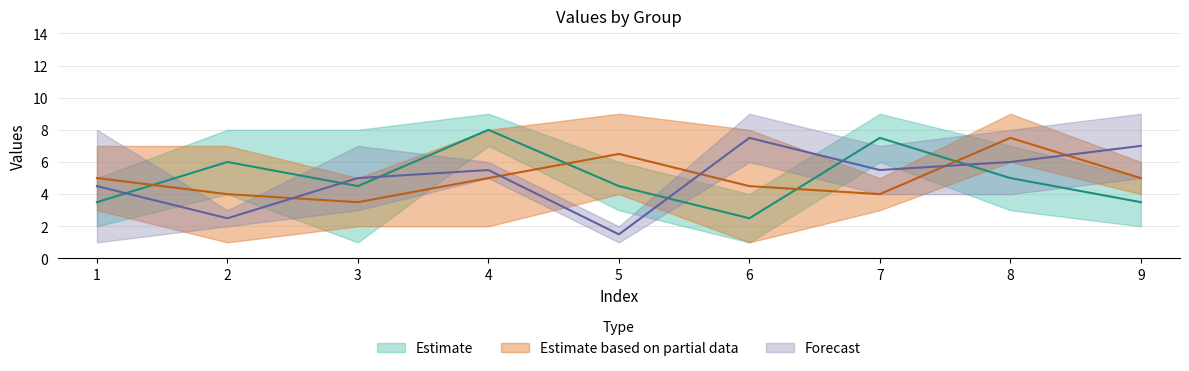

Which label corresponds to the smallest value in the chart?

6